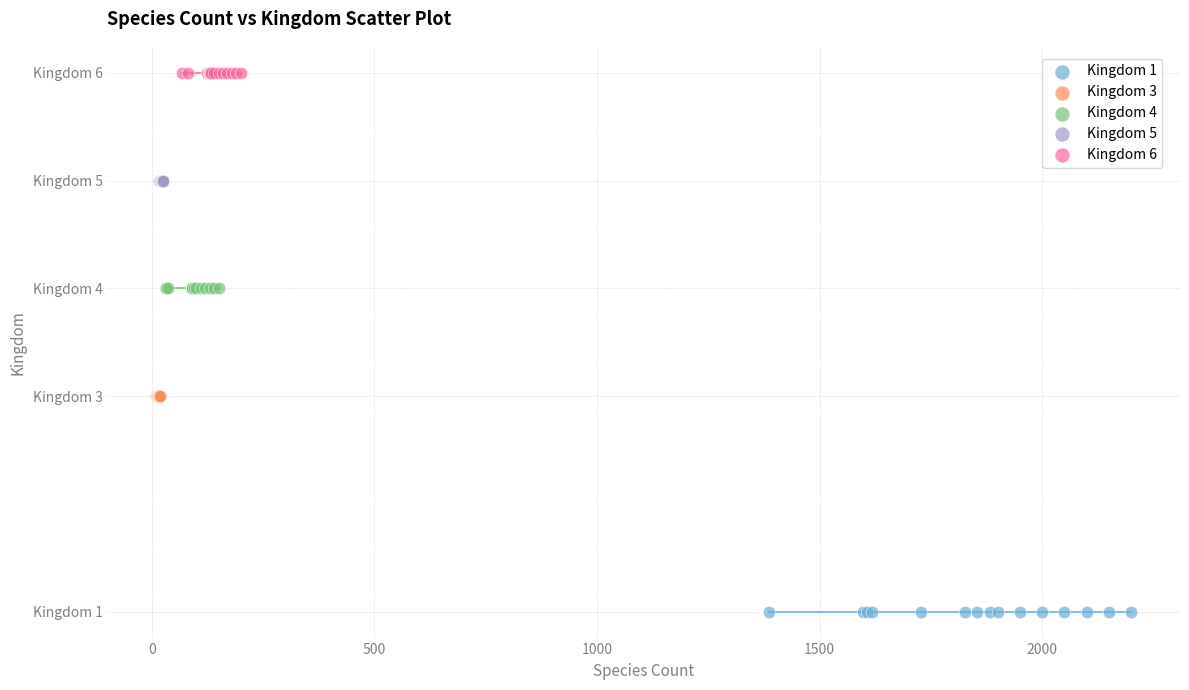

Which series reaches the maximum Y coordinate?

Kingdom 6